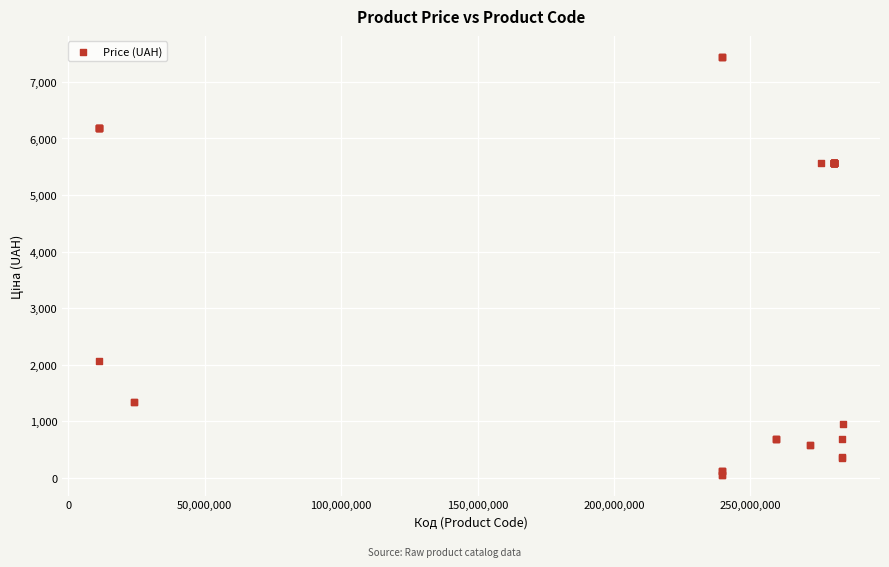

What Y value in the scatter plot is closest to 3750?

2066.2